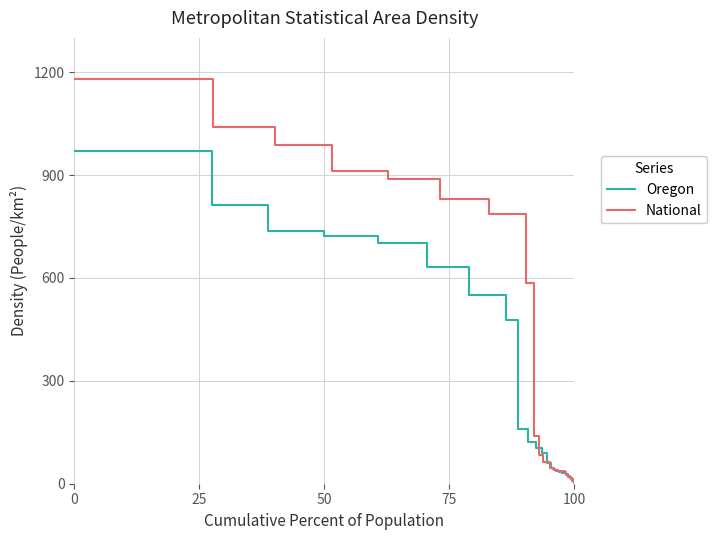

Does the chart display data point markers on the line(s)?

No